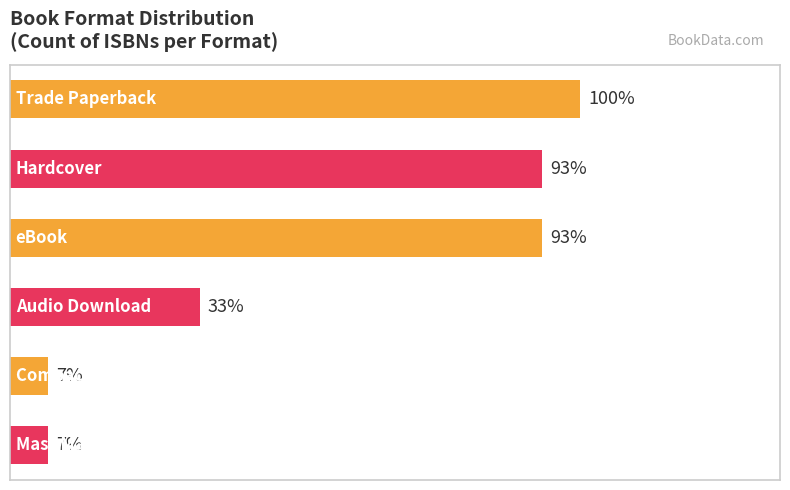

Are the bars grouped side by side (vs. stacked)?

No